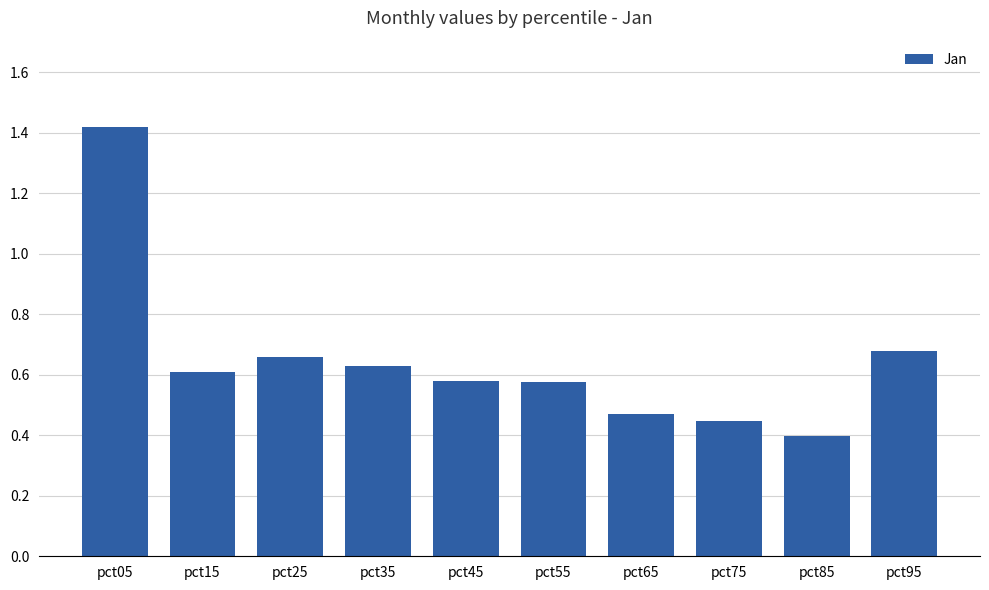

Which label corresponds to the smallest value in the chart?

pct85